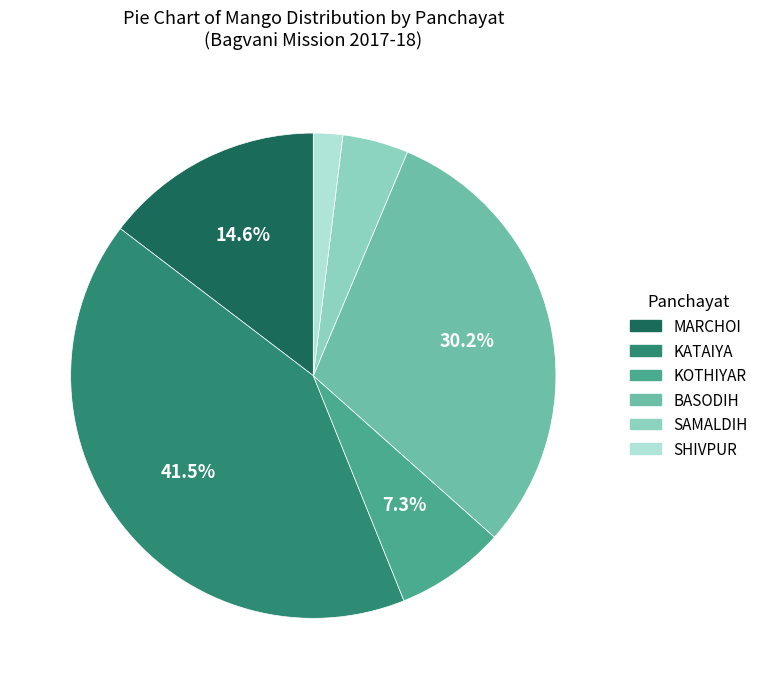

What percentage is the SHIVPUR slice, to the nearest percent?

2%